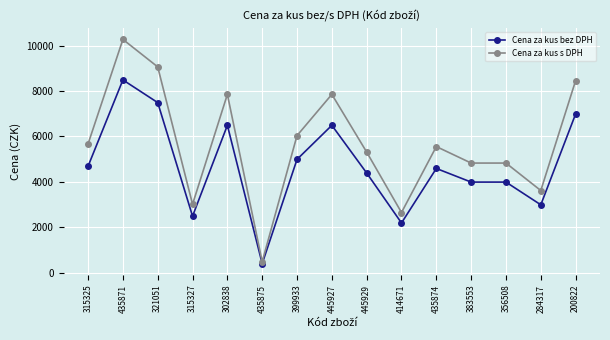

Is it true that Cena za kus s DPH equals 4827.9 at 356508?

True